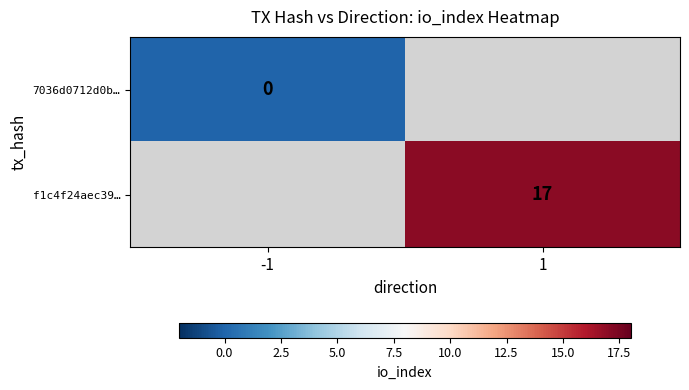

True or false: f1c4f24aec39… has a value of 17 at 1.

True